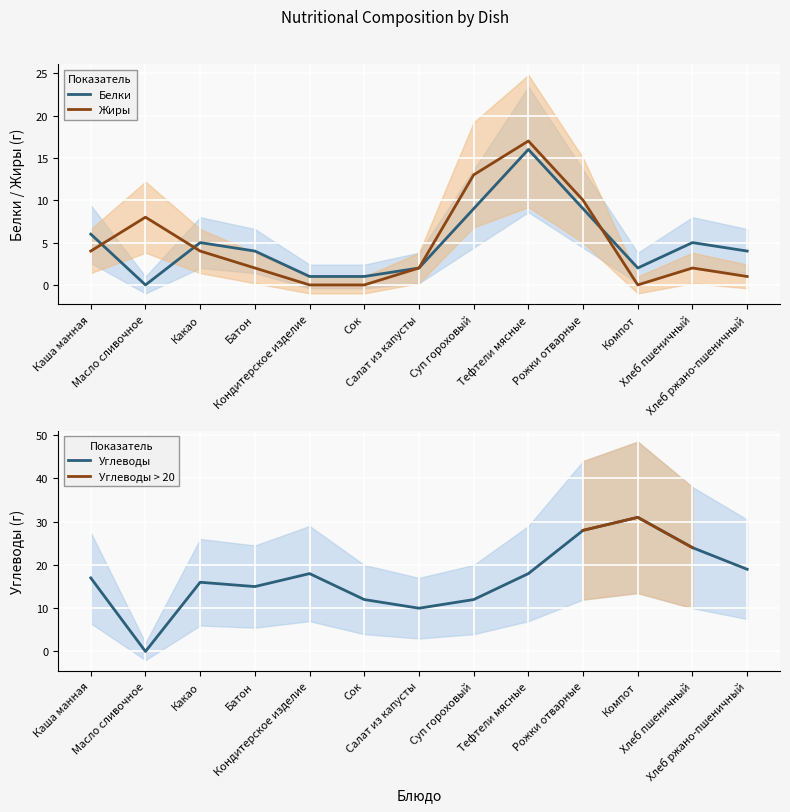

What is the difference between the highest and lowest values at Каша манная?

13.0